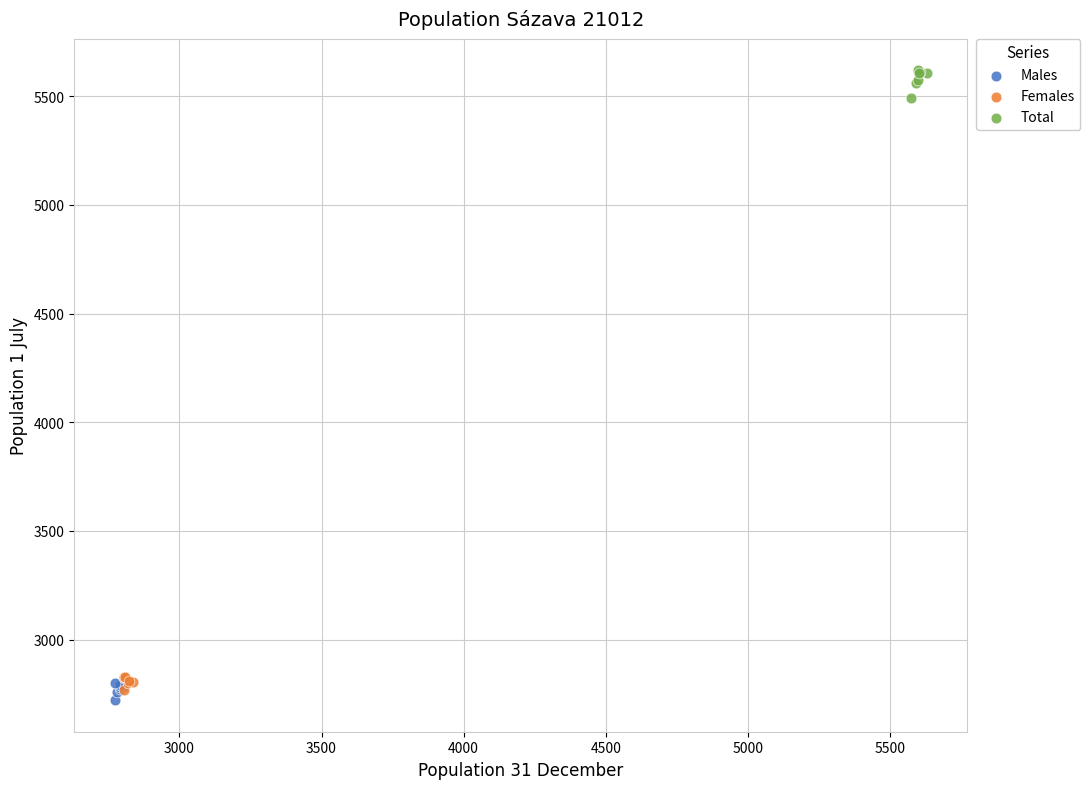

Which series has the largest Y range (max minus min)?

Total